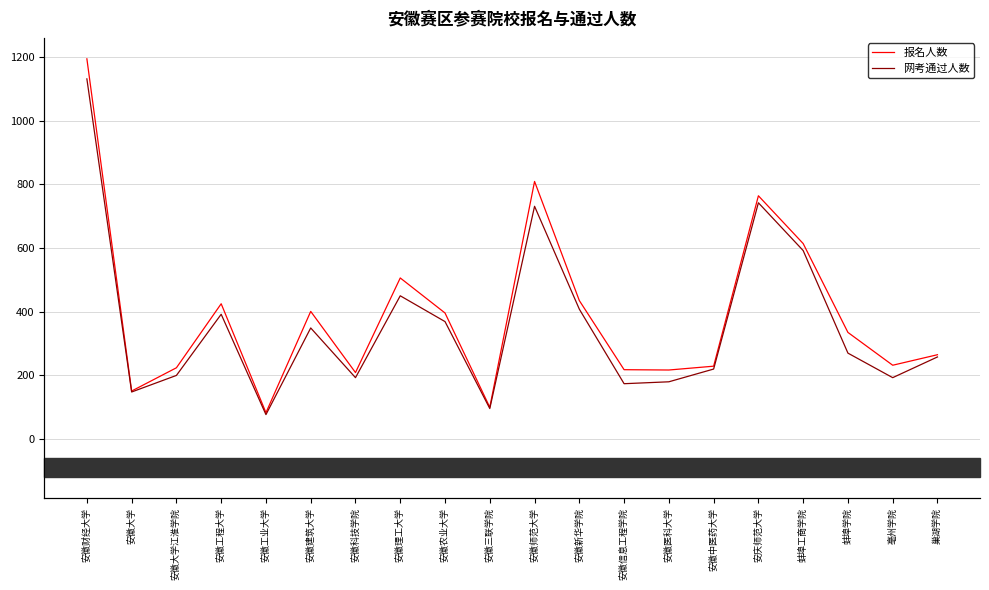

Rank the series by their average value, from highest to lowest.

报名人数, 网考通过人数